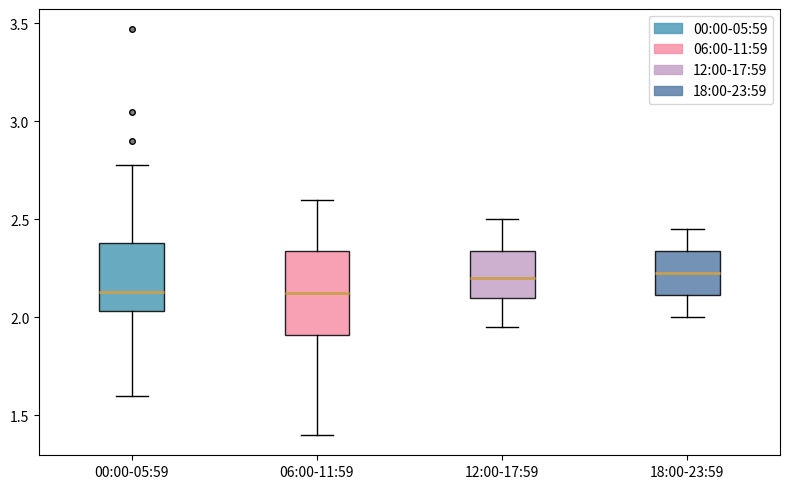

Reading left to right, transcribe this box plot: for each box, give where its median line is, the range the box spans, and where its two whiskers end, as read against the y-axis. The values are not printed on the chart, so give them approximately, as read against the axis.

00:00-05:59: median 2.15, box 2.05 to 2.40, whiskers 1.60 to 2.80
06:00-11:59: median 2.15, box 1.90 to 2.35, whiskers 1.40 to 2.60
12:00-17:59: median 2.20, box 2.10 to 2.35, whiskers 1.95 to 2.50
18:00-23:59: median 2.25, box 2.10 to 2.35, whiskers 2.00 to 2.45